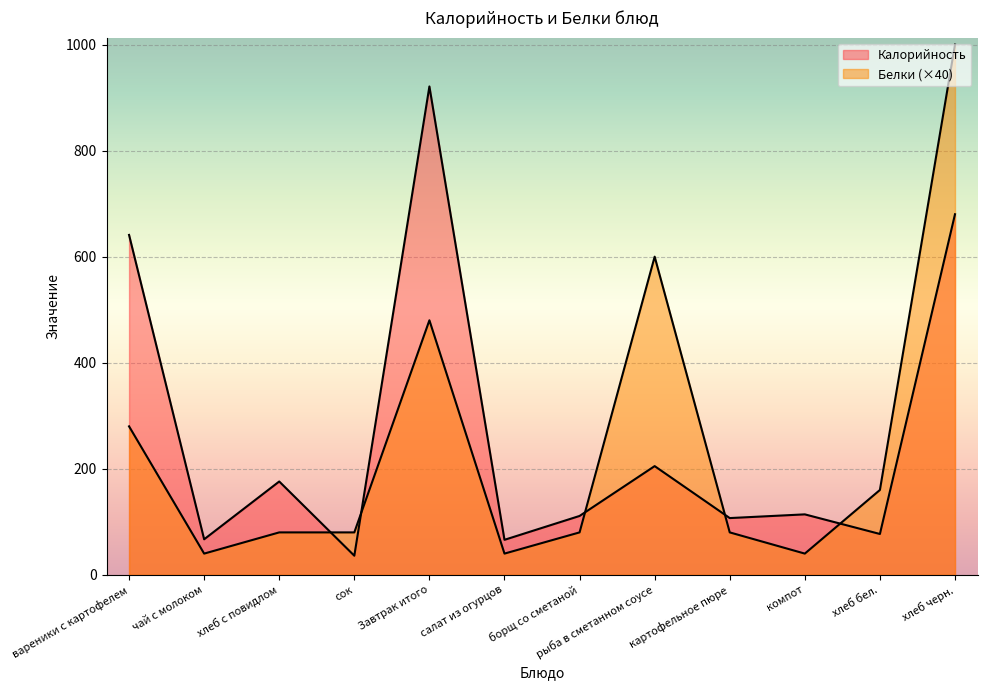

Does the chart display data point markers on the line(s)?

No